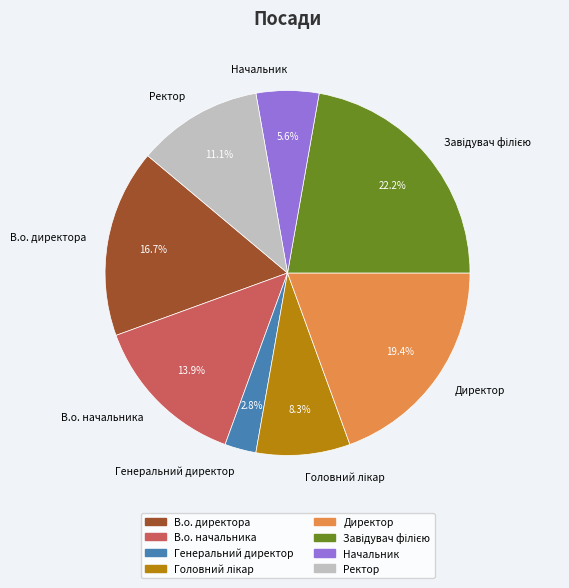

To the nearest percent, what is the average slice percentage?

12%